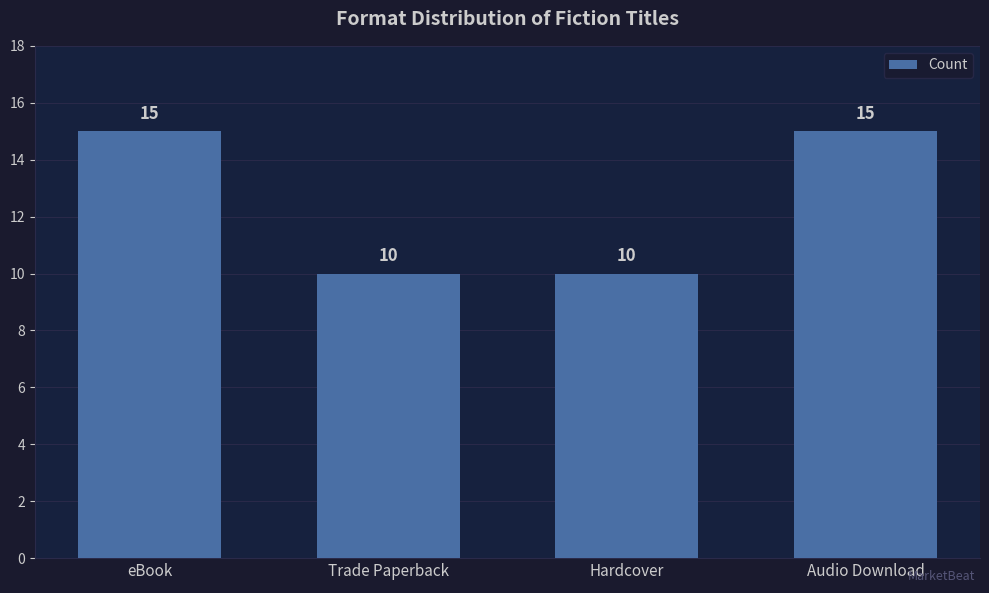

What is the greatest value displayed?

15